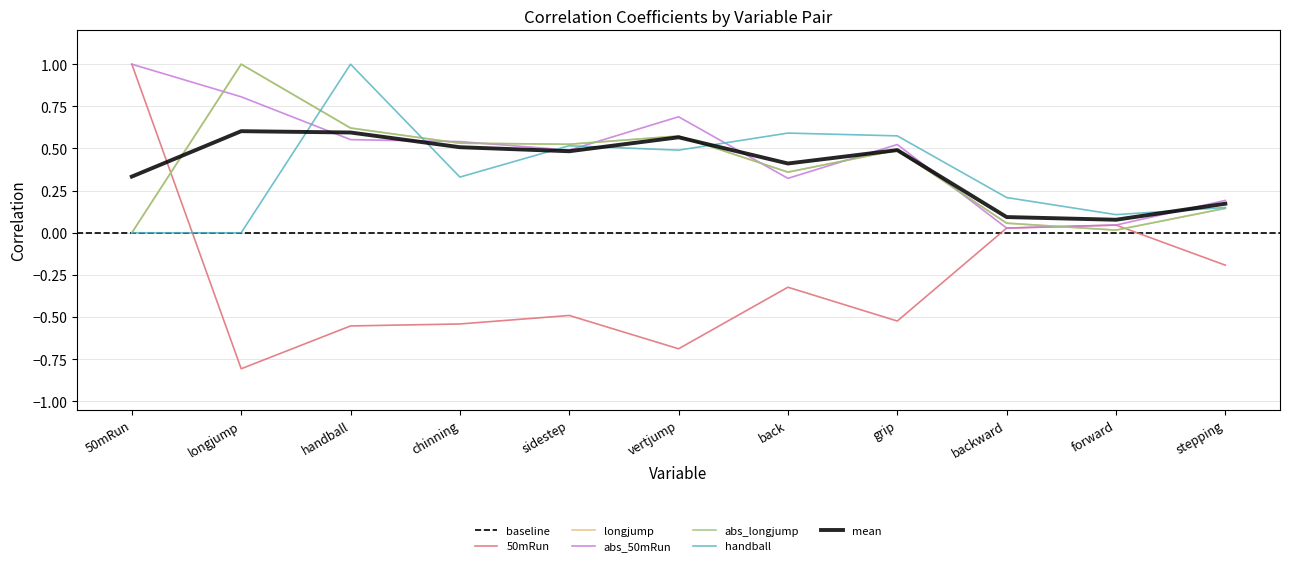

Which label corresponds to the largest value in the chart?

50mRun